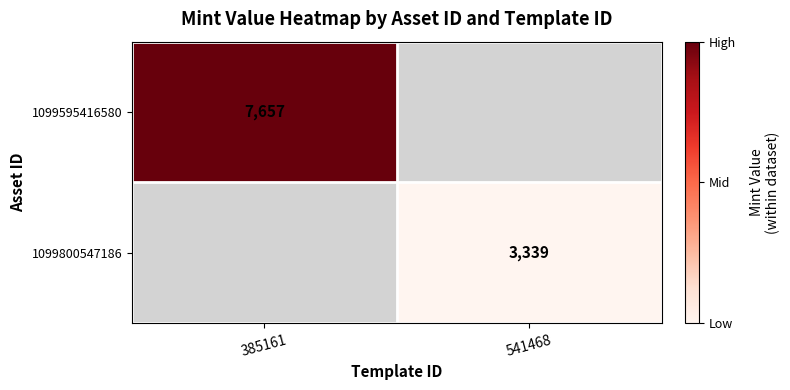

The value of 1099800547186 at 541468 is 4408. True or false?

False